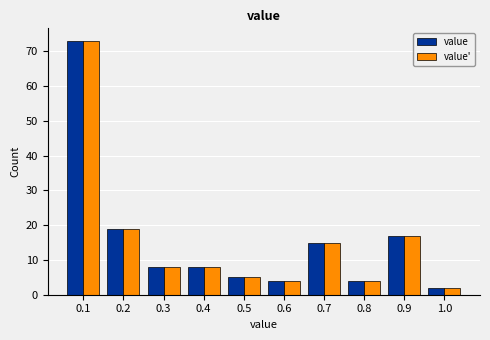

Reading left to right, transcribe this chart: for each range on the x-axis, give the height of each series' bar. The values are not printed on the chart, so give them approximately, as read against the axis.

0.05 to 0.15: value=73	value'=73
0.15 to 0.25: value=19	value'=19
0.25 to 0.35: value=8	value'=8
0.35 to 0.45: value=8	value'=8
0.45 to 0.55: value=5	value'=5
0.55 to 0.65: value=4	value'=4
0.65 to 0.75: value=15	value'=15
0.75 to 0.85: value=4	value'=4
0.85 to 0.95: value=17	value'=17
0.95 to 1.05: value=2	value'=2